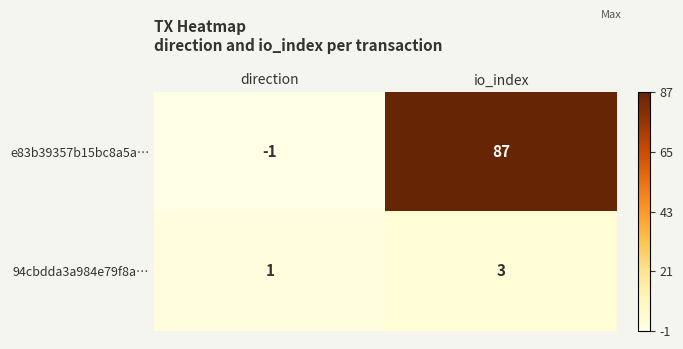

Where is e83b39357b15bc8a5a… nearest to the value 43?

direction